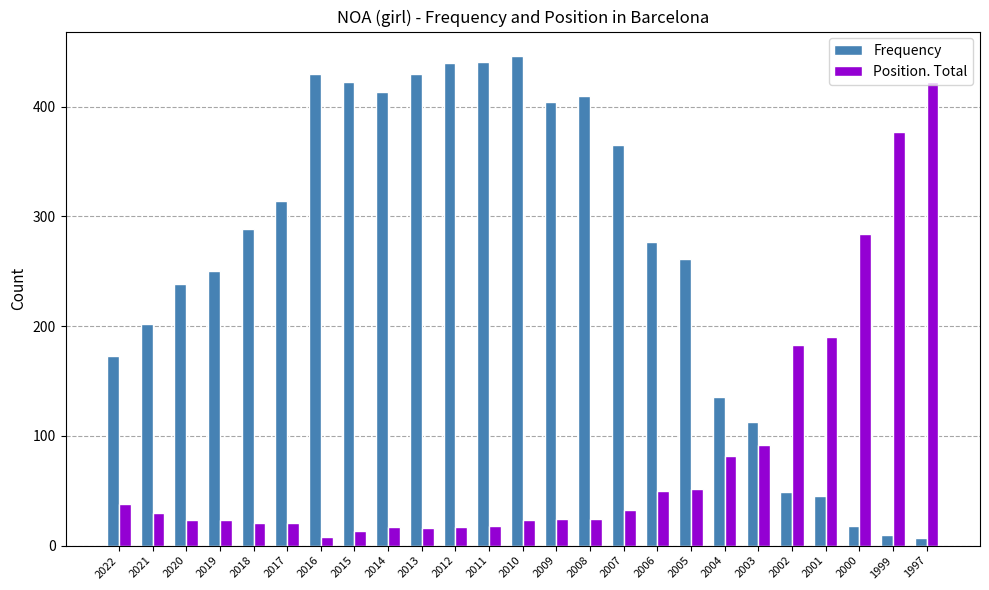

What is the difference between the Frequency values at 1999 and 2003?

103